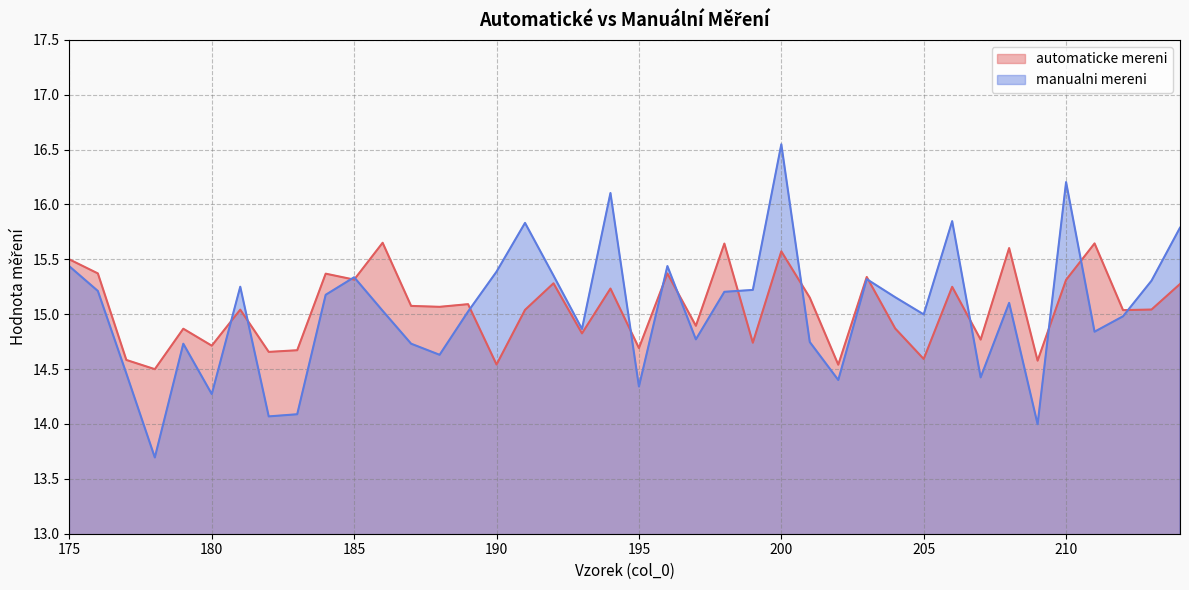

Reading right to left, transcribe all the data shown in this chart.

automaticke mereni: 15.3	15.0	15.0	15.6	15.3	14.6	15.6	14.8	15.2	14.6	14.9	15.3	14.5	15.2	15.6	14.7	15.6	14.9	15.4	14.7	15.2	14.8	15.3	15.0	14.5	15.1	15.1	15.1	15.7	15.3	15.4	14.7	14.7	15.0	14.7	14.9	14.5	14.6	15.4	15.5
manualni mereni: 15.8	15.3	15.0	14.8	16.2	14.0	15.1	14.4	15.8	15.0	15.2	15.3	14.4	14.7	16.5	15.2	15.2	14.8	15.4	14.3	16.1	14.9	15.4	15.8	15.4	15.0	14.6	14.7	15.0	15.3	15.2	14.1	14.1	15.3	14.3	14.7	13.7	14.5	15.2	15.4